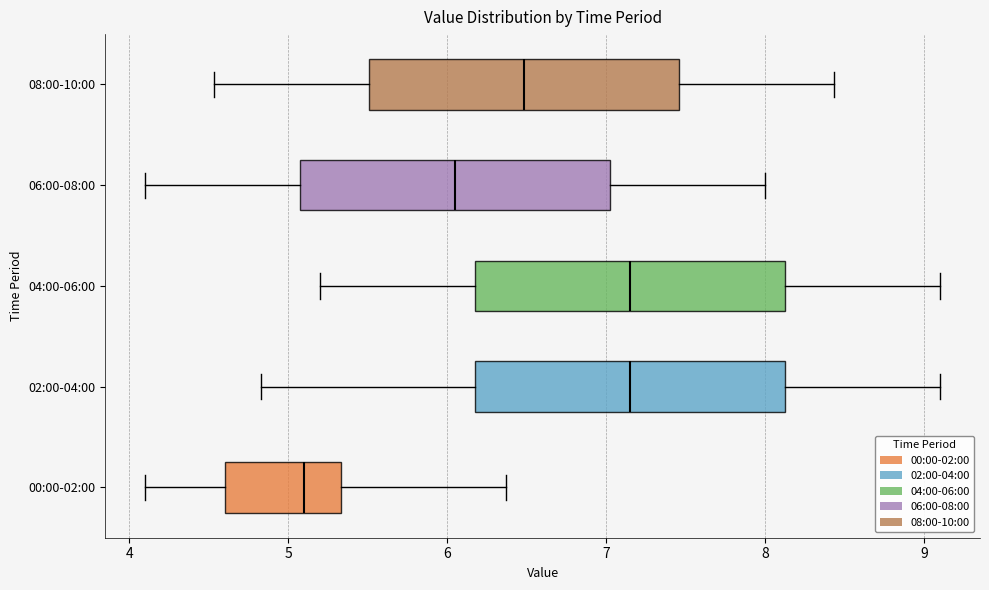

Reading bottom to top, transcribe this box plot: for each box, give where its median line is, the range the box spans, and where its two whiskers end, as read against the x-axis. The values are not printed on the chart, so give them approximately, as read against the axis.

00:00-02:00: median 5.1, box 4.6 to 5.3, whiskers 4.1 to 6.4
02:00-04:00: median 7.2, box 6.2 to 8.1, whiskers 4.8 to 9.1
04:00-06:00: median 7.2, box 6.2 to 8.1, whiskers 5.2 to 9.1
06:00-08:00: median 6.1, box 5.1 to 7.0, whiskers 4.1 to 8.0
08:00-10:00: median 6.5, box 5.5 to 7.5, whiskers 4.5 to 8.4